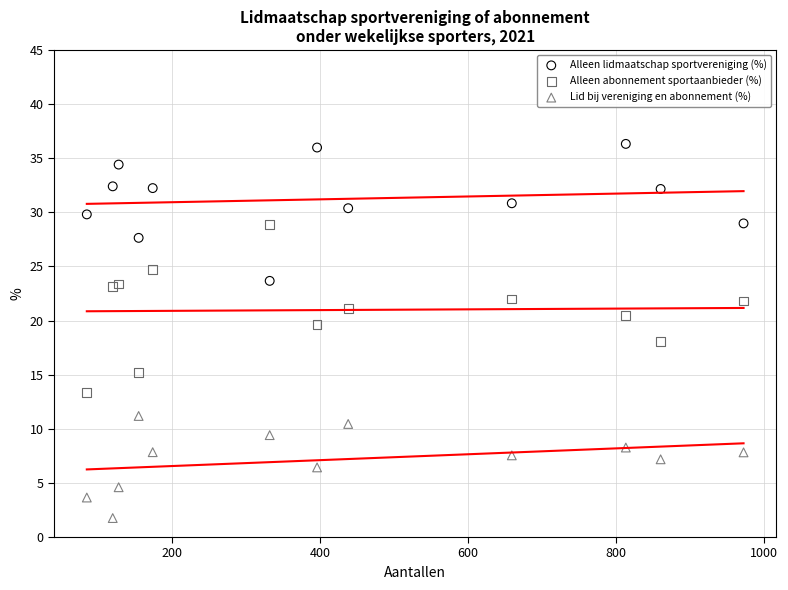

Which series has the largest Y range (max minus min)?

Alleen abonnement sportaanbieder (%)